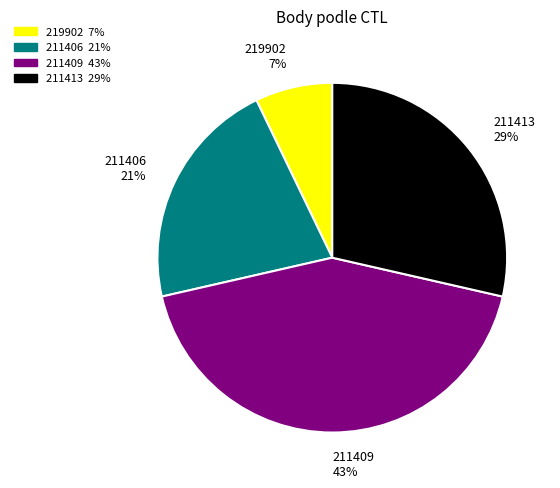

To the nearest percent, what is the average slice percentage?

25%